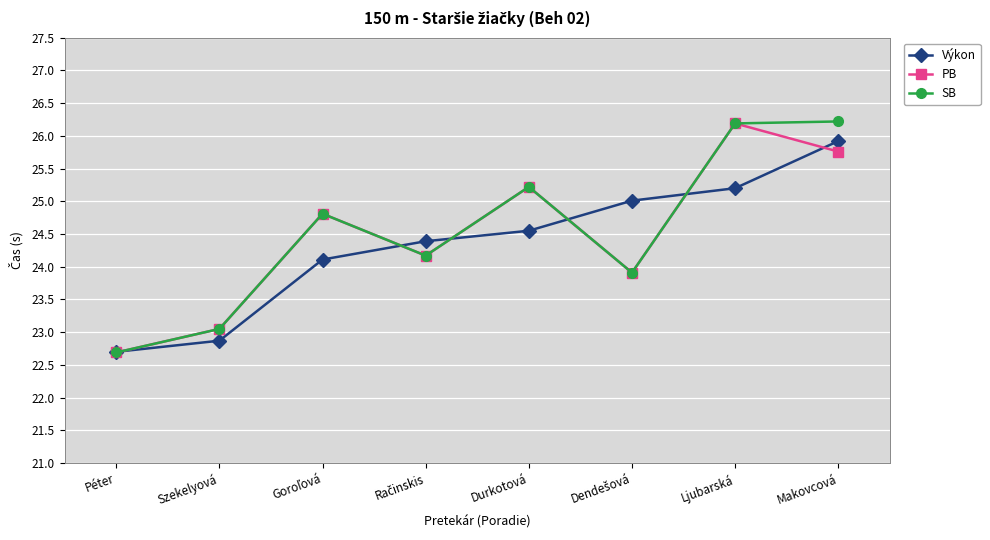

Rank the series by their average value, from lowest to highest.

Výkon, PB, SB